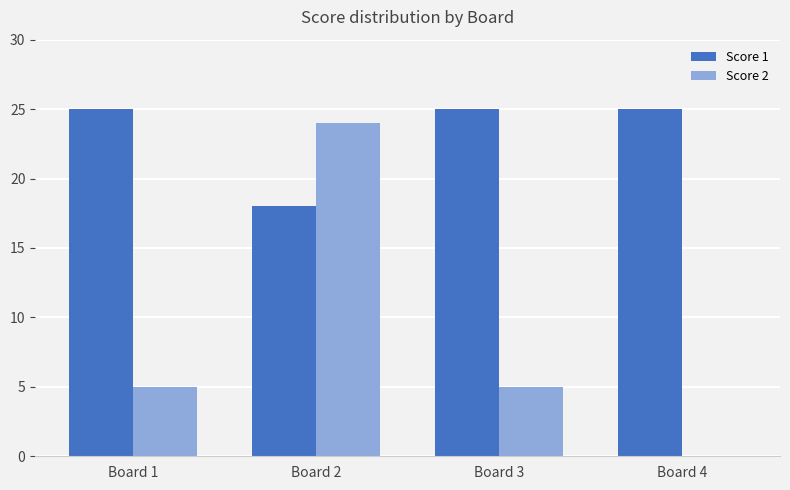

The Score 1 series shows 25 at Board 1. True or false?

True